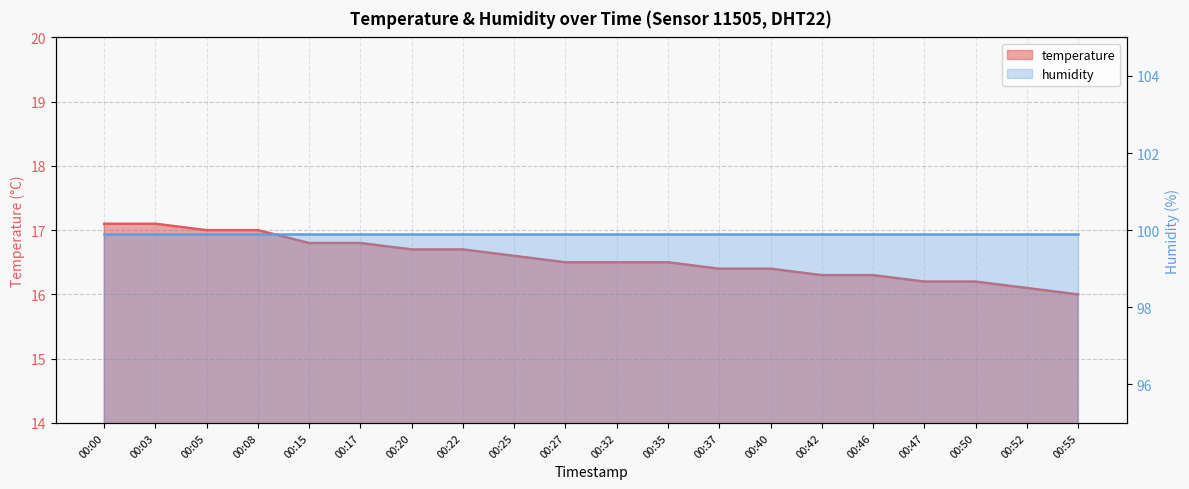

Between 00:05 and 00:00, which is larger?

00:00